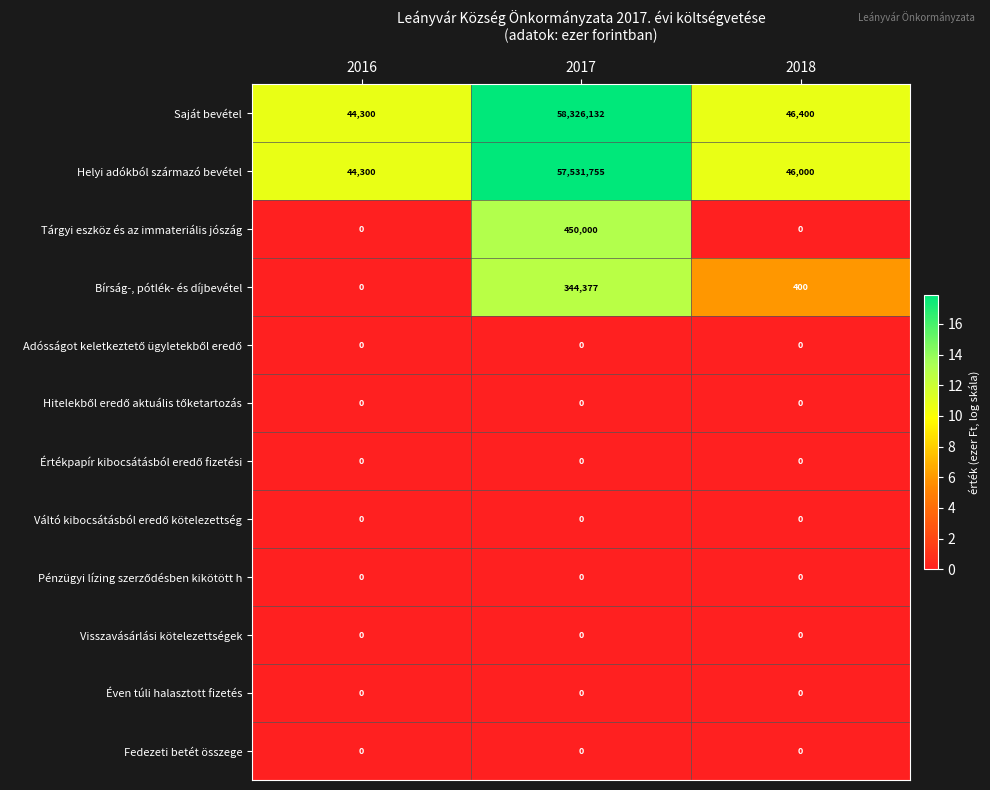

At how many categories does at least one series exceed 14?

3